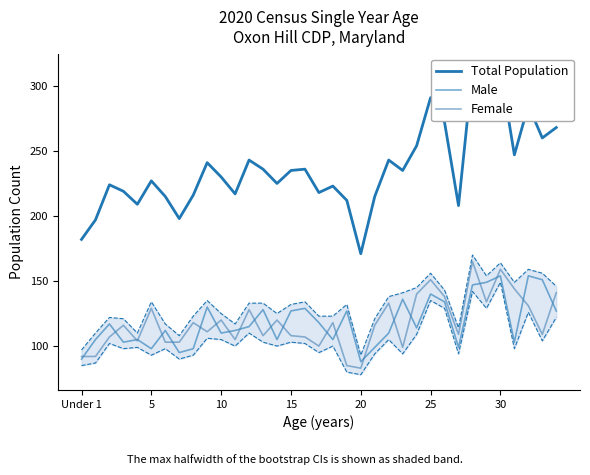

What value does the Total Population series have at 7, to the nearest 10?

200